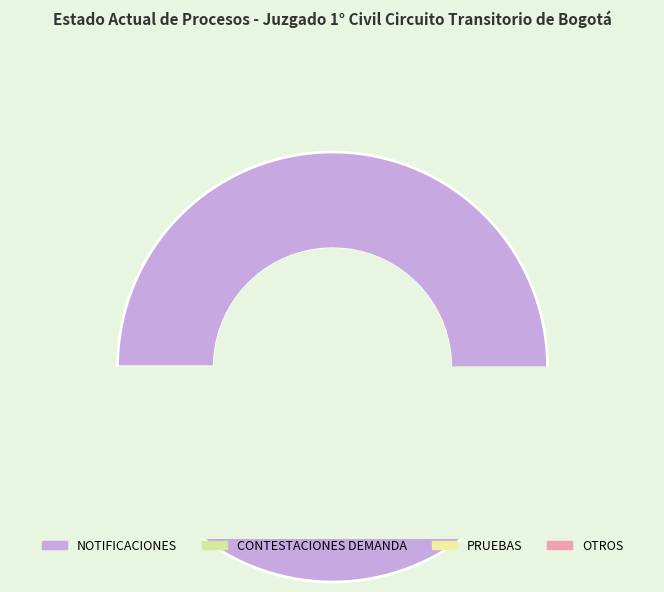

To the nearest percent, what portion does OTROS represent?

3%